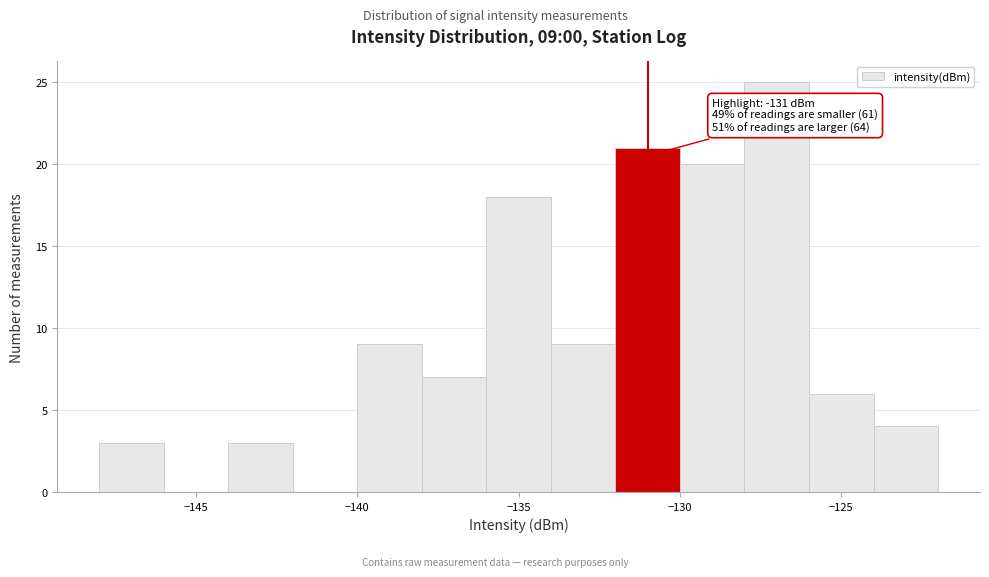

Over which range of the x-axis is the bar tallest?

-128 to -126